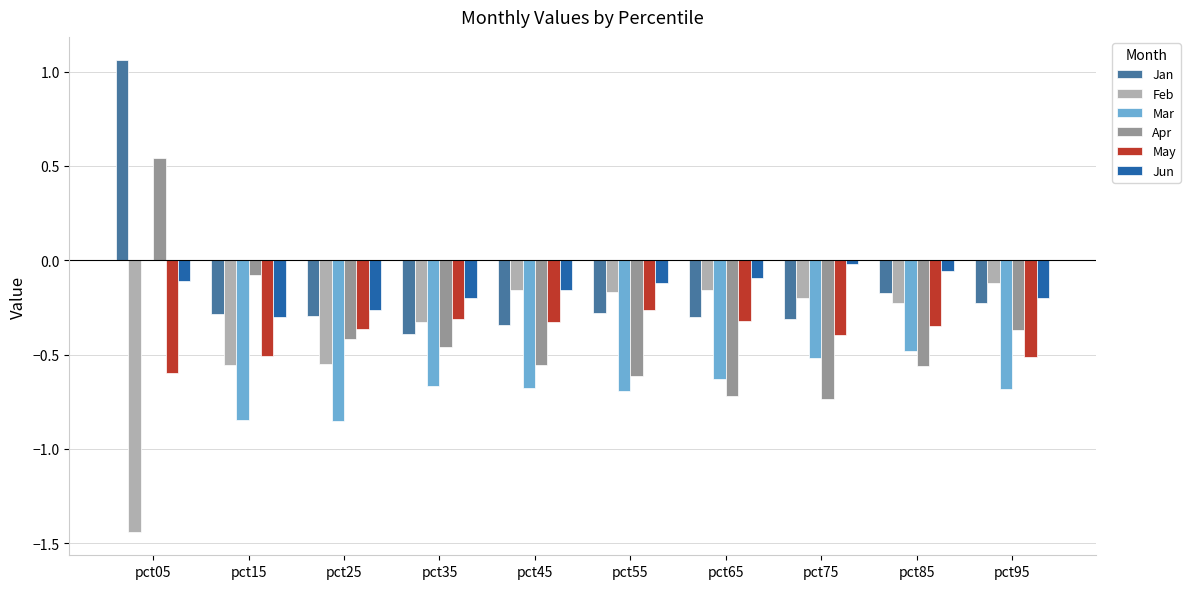

What is the total value across all series at pct55?

-2.1